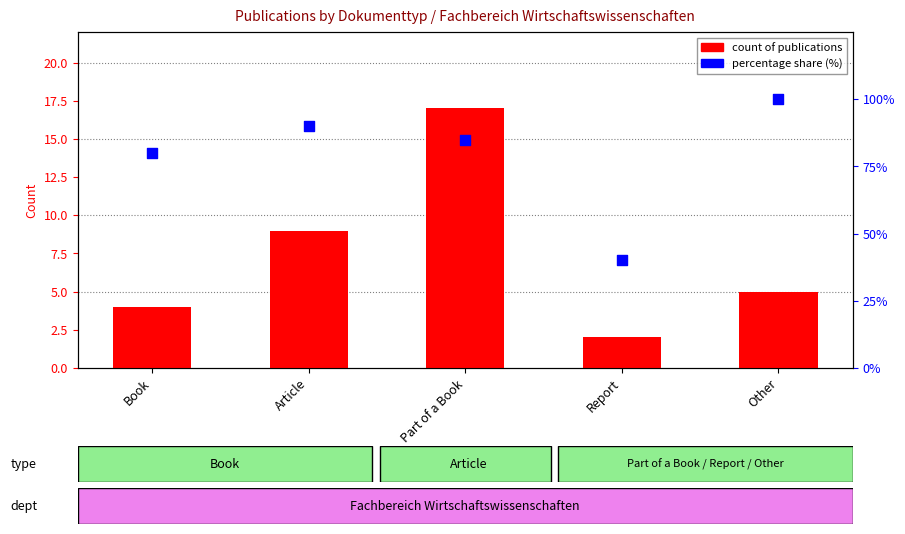

Which series reaches the maximum Y coordinate?

percentage share (%)